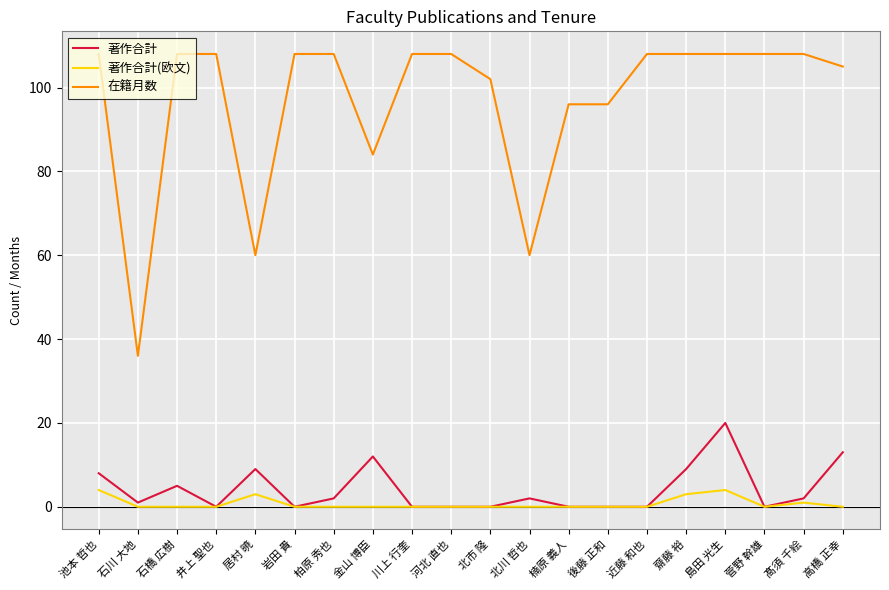

What position from the left is 岩田 貴?

6